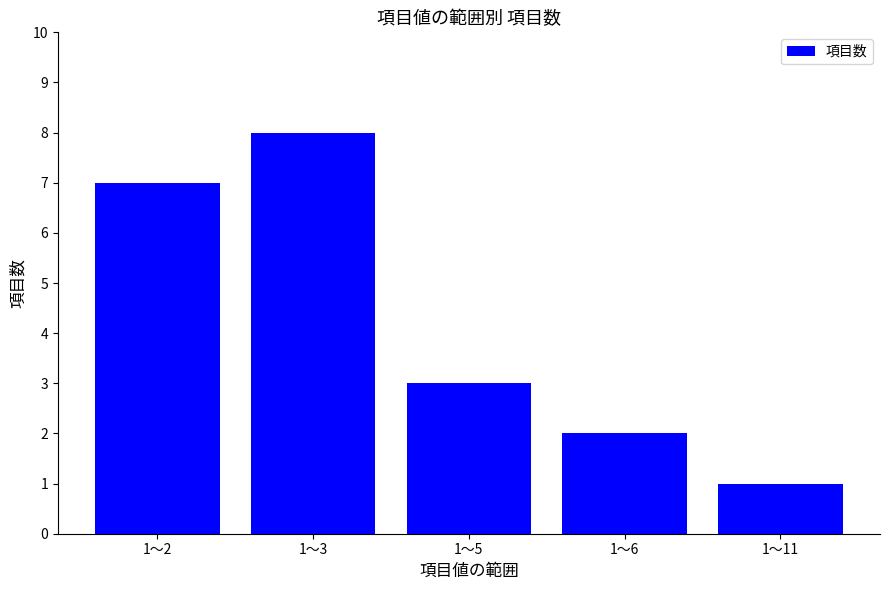

What is the value of the 4th bar from the left?

2